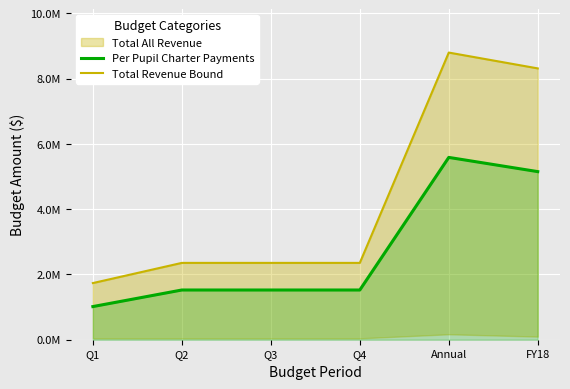

What is the difference between the highest and lowest values at Q1?

720049.1